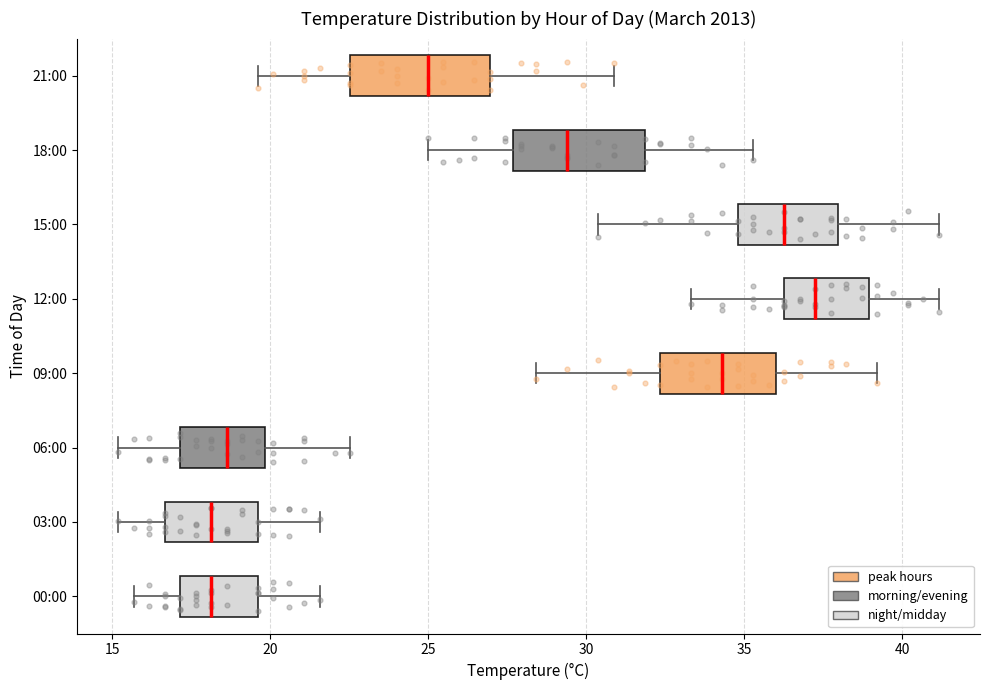

Which box has the furthest to the right median line?

12:00